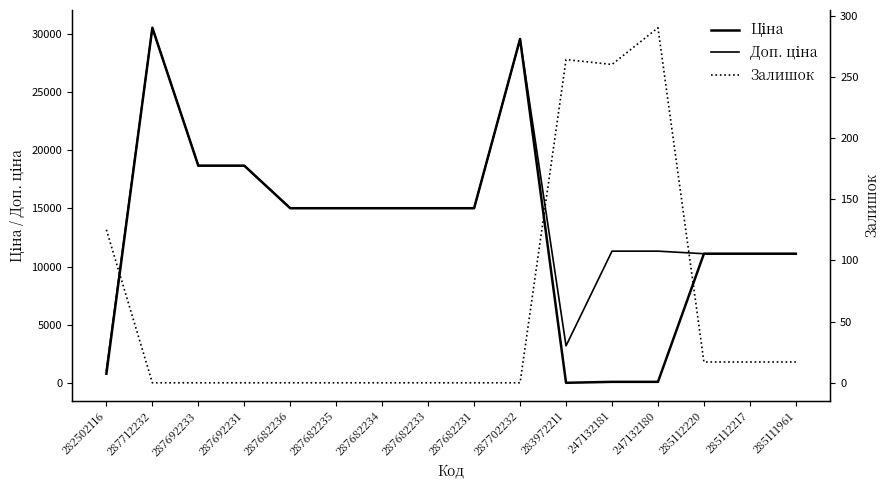

True or false: Доп. ціна and Ціна cross at least once.

False